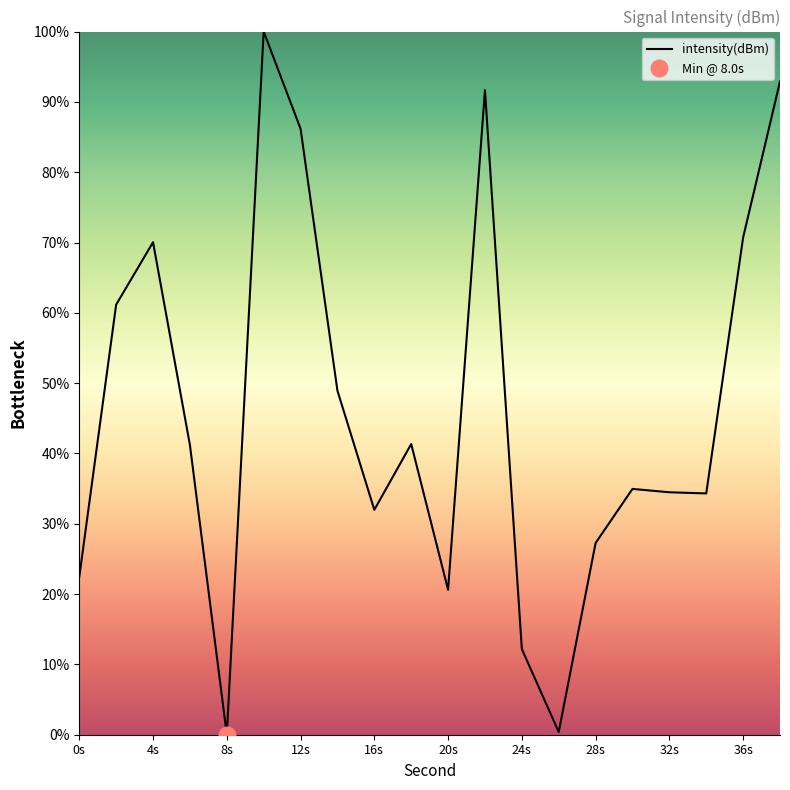

What is the highest value of the intensity(dBm) series?

100.0